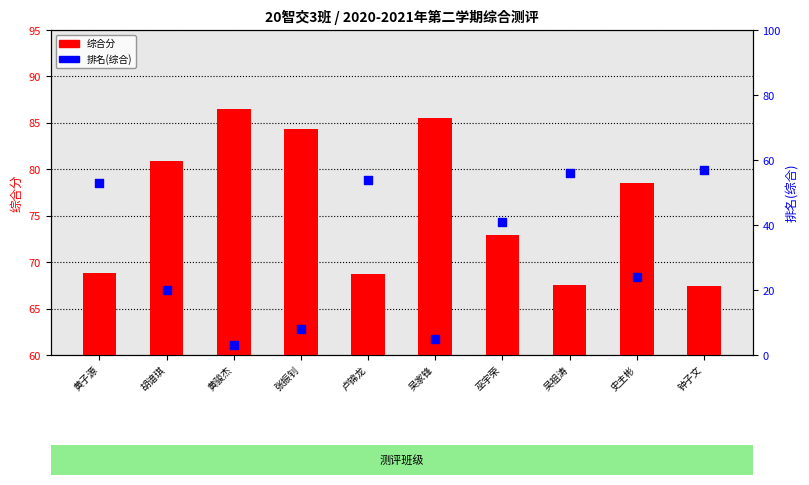

What is the total value across all series at 史主彬?

102.5